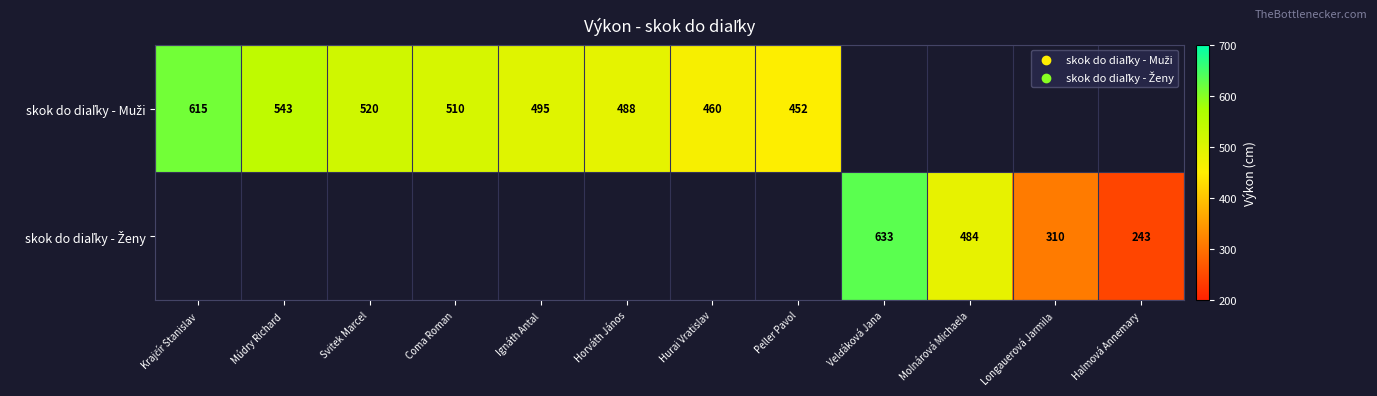

At Ignáth Antal, list the series in order from largest to smallest.

skok do diaľky - Muži, skok do diaľky - Ženy